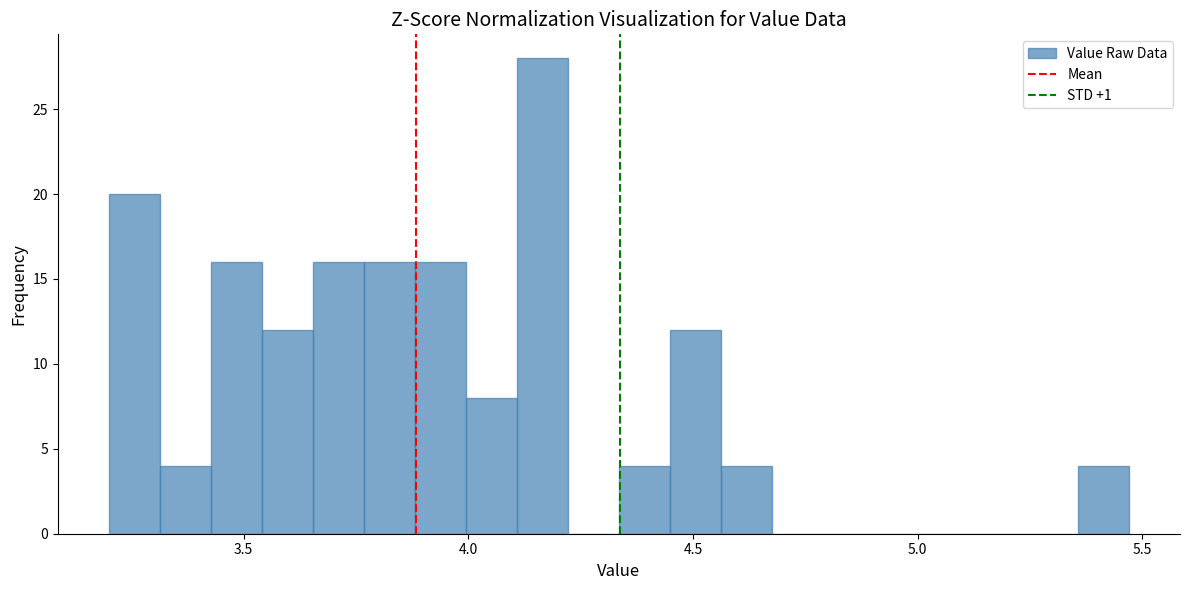

Read against the x-axis, roughly where is the centre of the tallest bar?

4.15